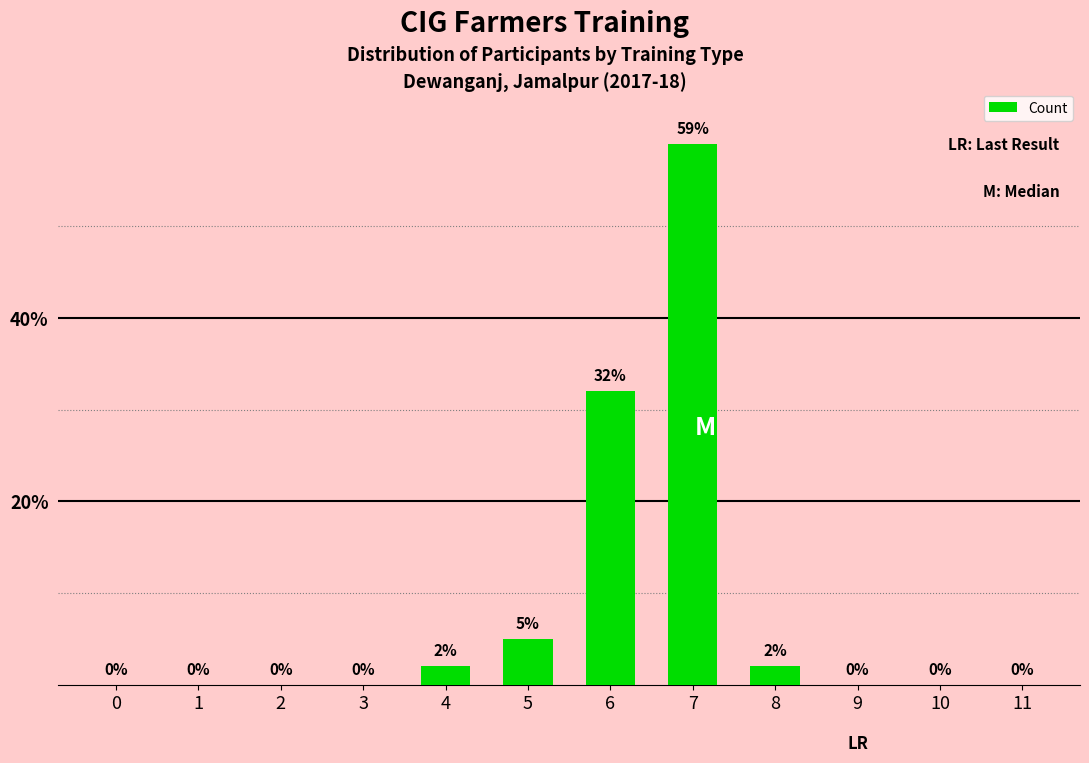

Is it true that the value at 3 is 0?

True